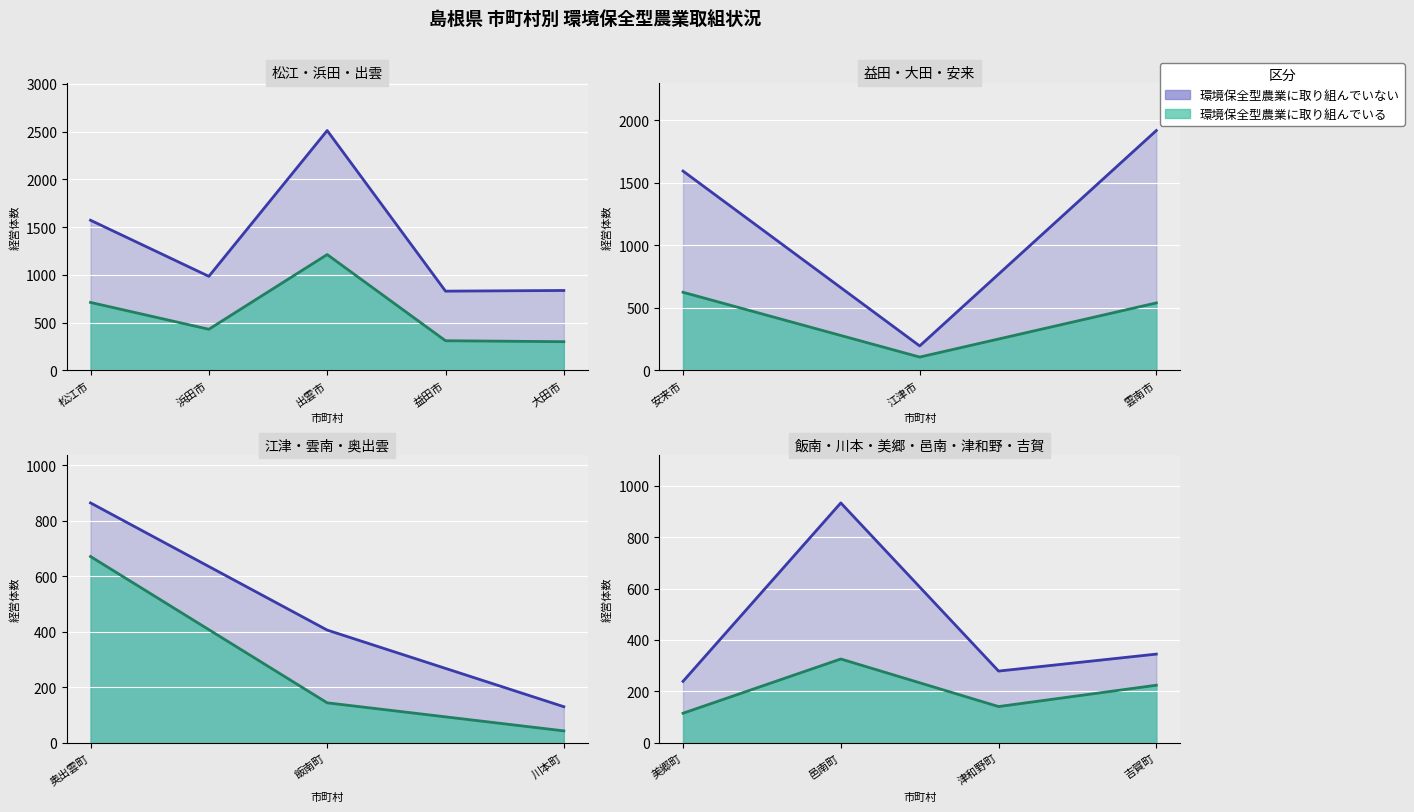

True or false: 環境保全型農業に取り組んでいる has a value of 301 at 大田市.

True